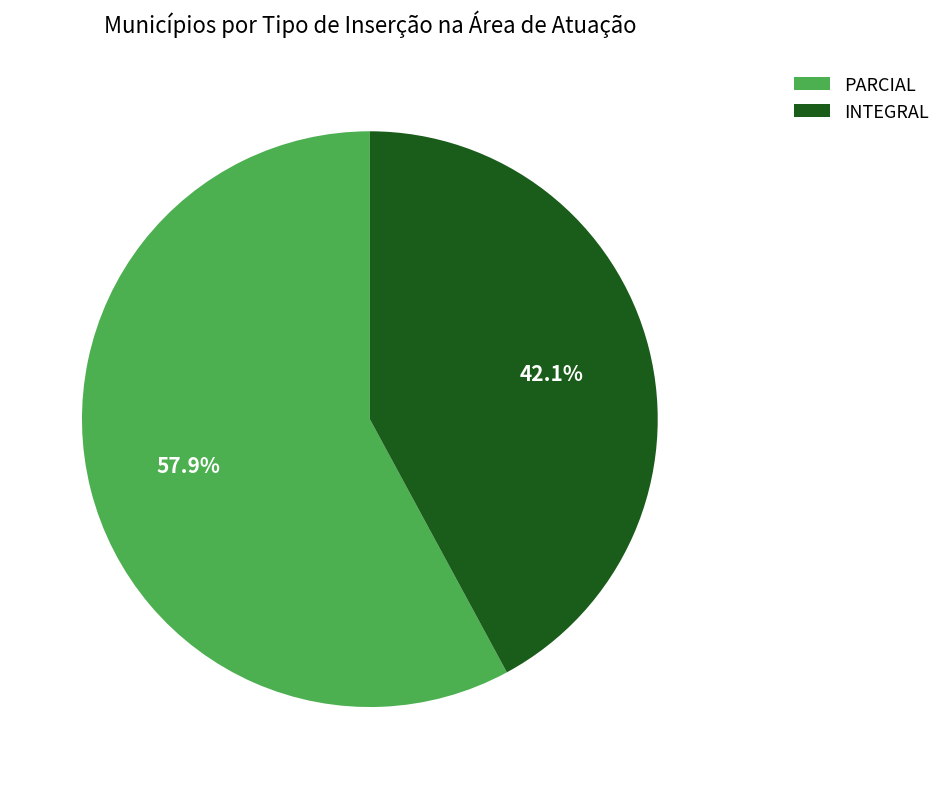

The PARCIAL slice represents 49% of the pie. True or false?

False